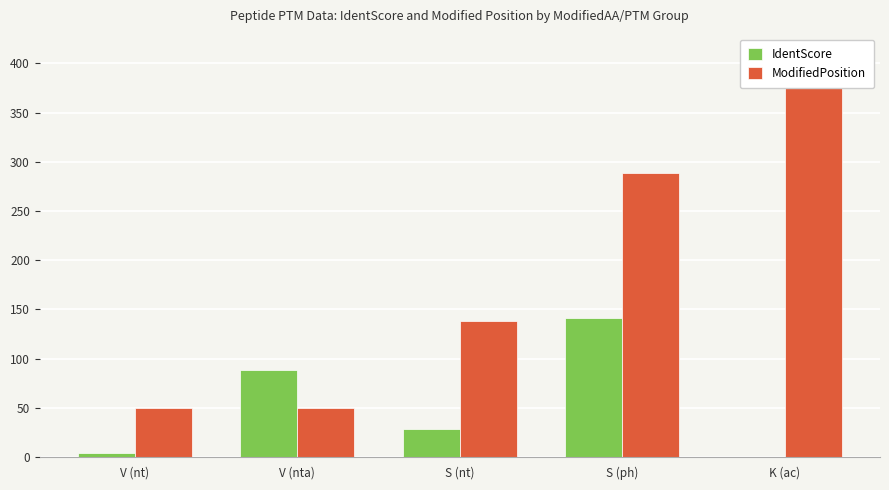

List the labels in order of ModifiedPosition value, largest first.

K (ac), S (ph), S (nt), V (nt), V (nta)